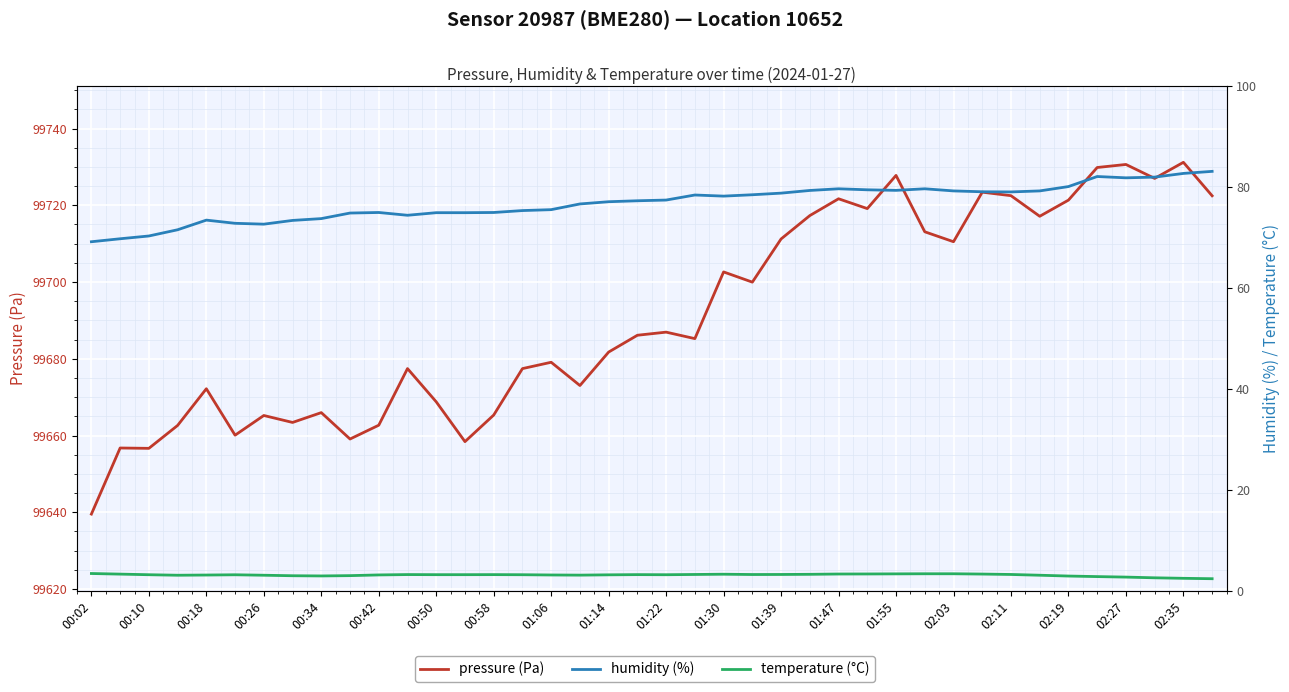

True or false: temperature (°C) and pressure (Pa) cross at least once.

False